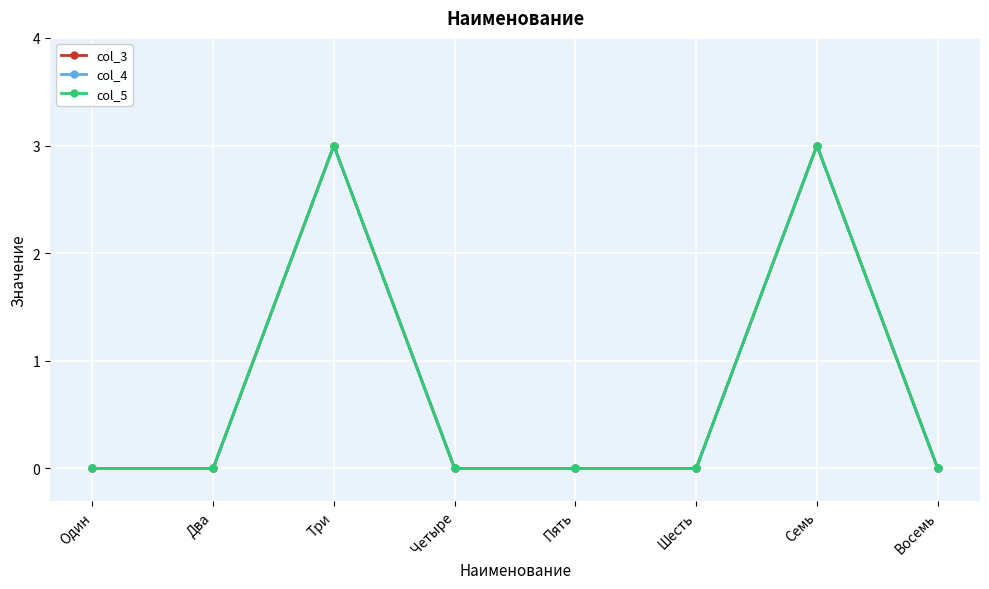

Reading left to right, transcribe all the data shown in this chart.

col_3: Один=0	Два=0	Три=3	Четыре=0	Пять=0	Шесть=0	Семь=3	Восемь=0
col_4: Один=0	Два=0	Три=3	Четыре=0	Пять=0	Шесть=0	Семь=3	Восемь=0
col_5: Один=0	Два=0	Три=3	Четыре=0	Пять=0	Шесть=0	Семь=3	Восемь=0